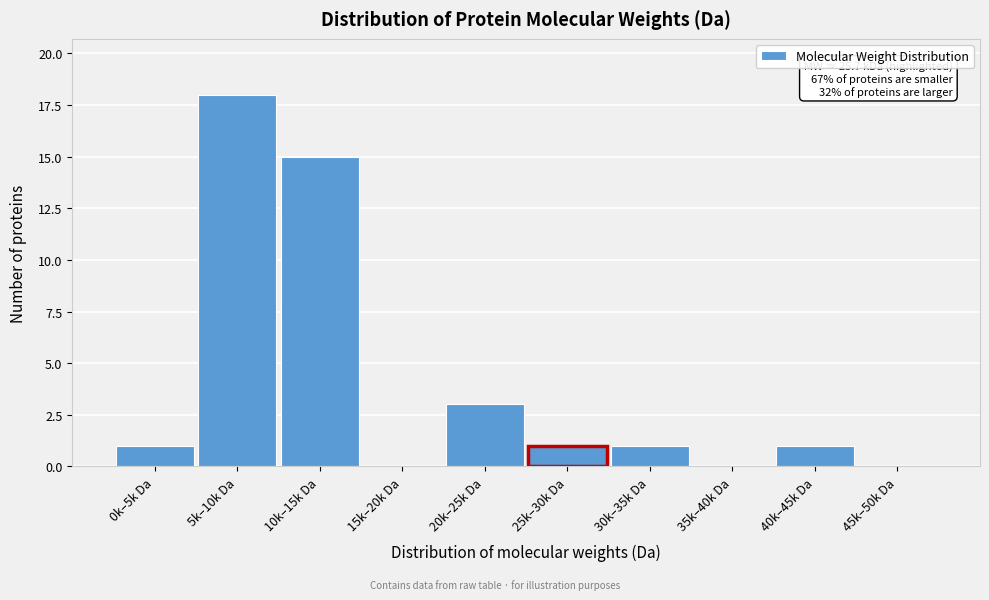

Reading right to left, extract all data points from this chart.

45k–50k Da=0	40k–45k Da=1	35k–40k Da=0	30k–35k Da=1	25k–30k Da=1	20k–25k Da=3	15k–20k Da=0	10k–15k Da=15	5k–10k Da=18	0k–5k Da=1